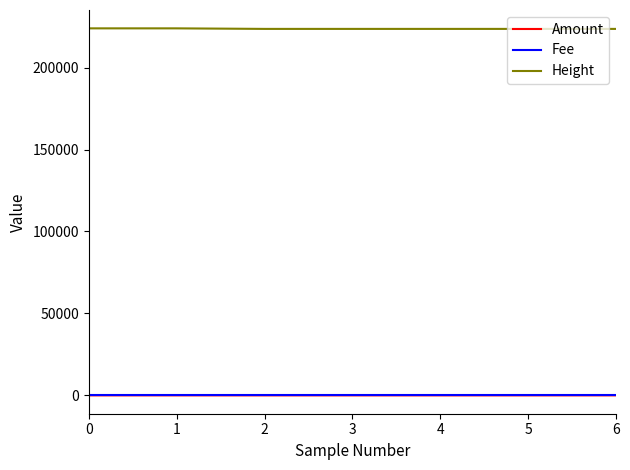

At how many categories does at least one series exceed 109493?

7